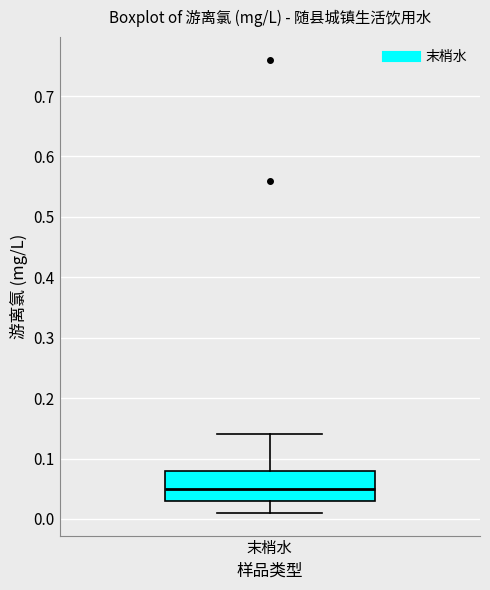

Where does the lower whisker of the box for 末梢水 end on the y-axis? The values are not printed on the chart, so give them approximately, as read against the axis.

0.01